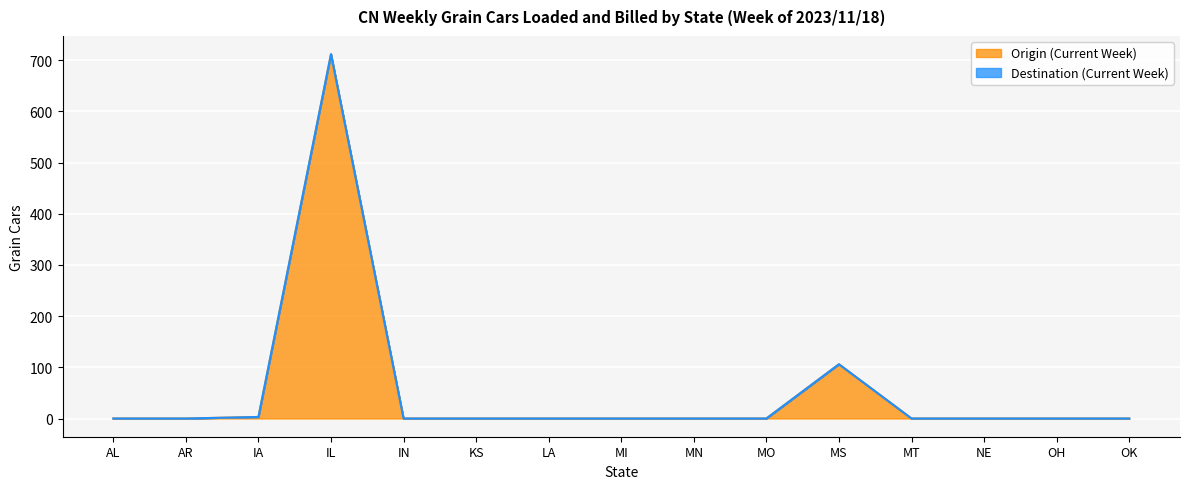

What is the difference between the maximum and minimum values?

712